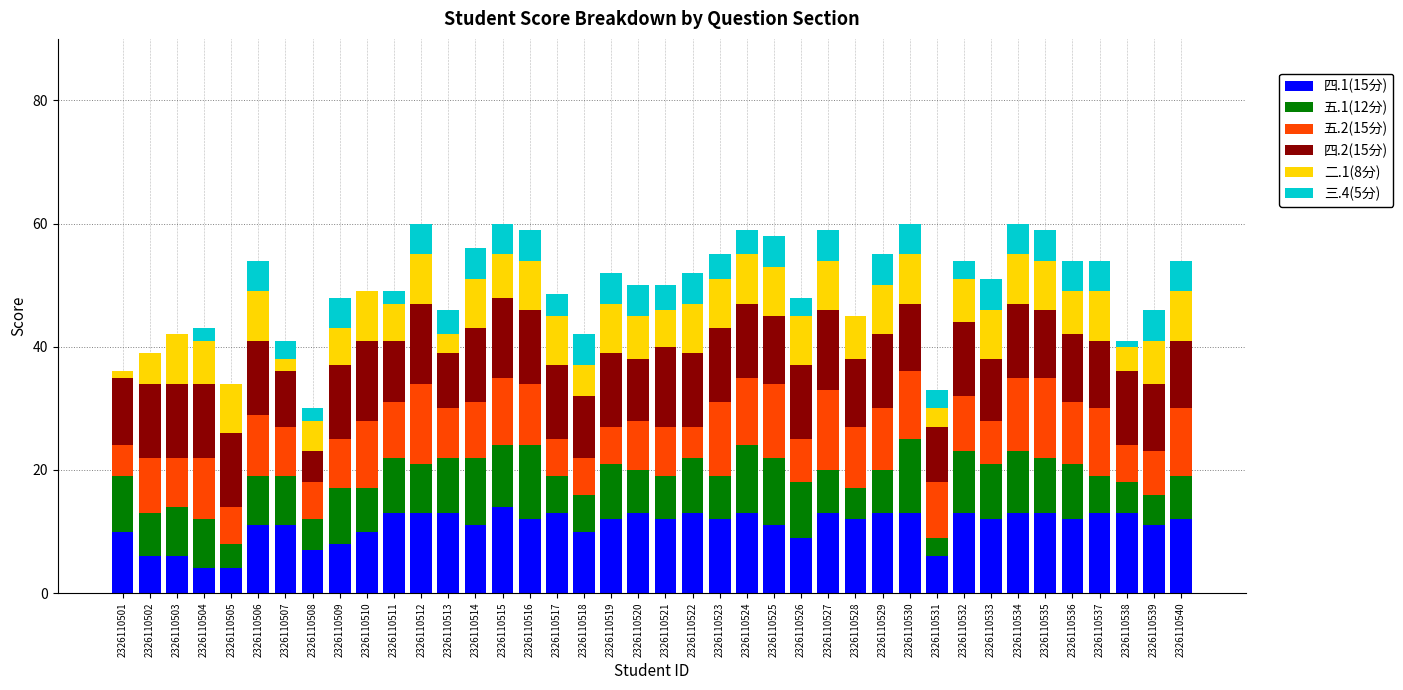

Where is 五.1(12分) nearest to the value 7?

2326110502